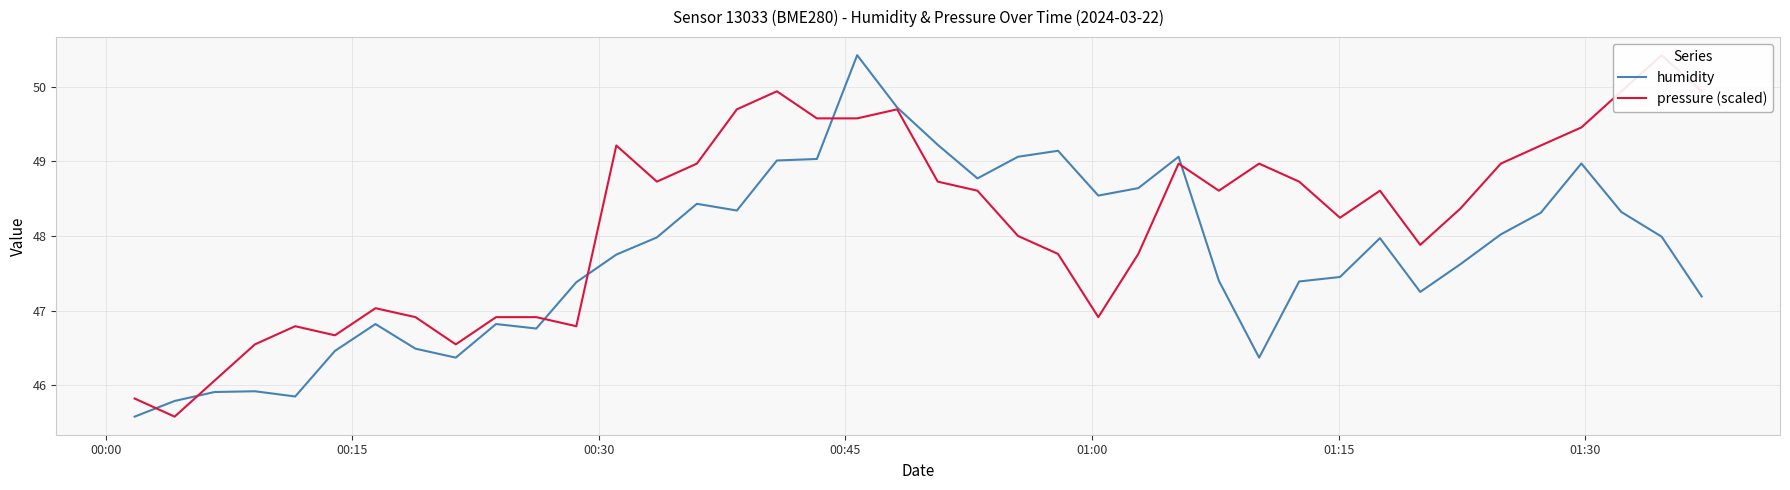

What is the lowest value of the humidity series?

45.6